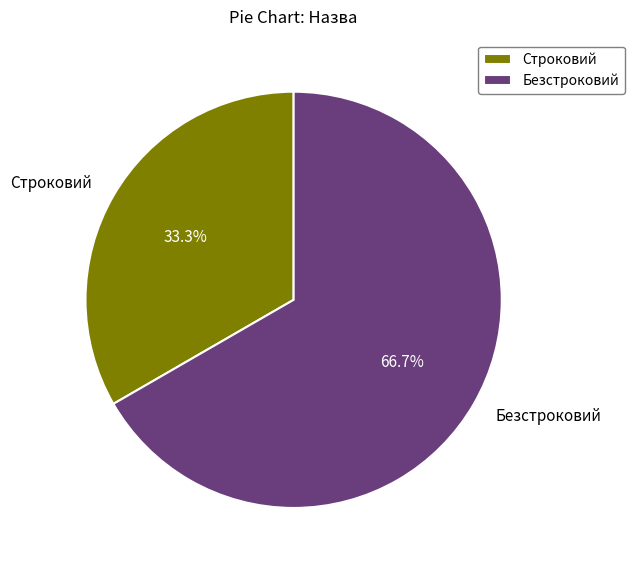

What percentage do Строковий and Безстроковий together represent?

100.0%